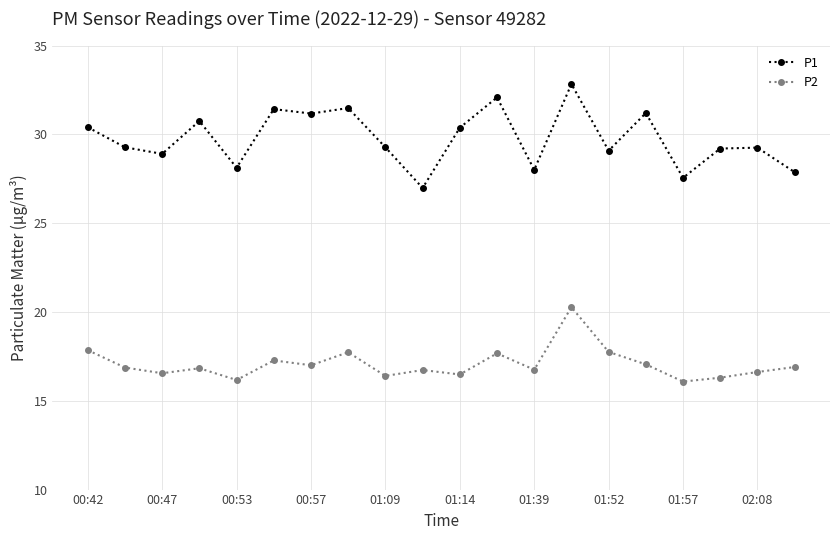

Which series has the largest range (max minus min)?

P1